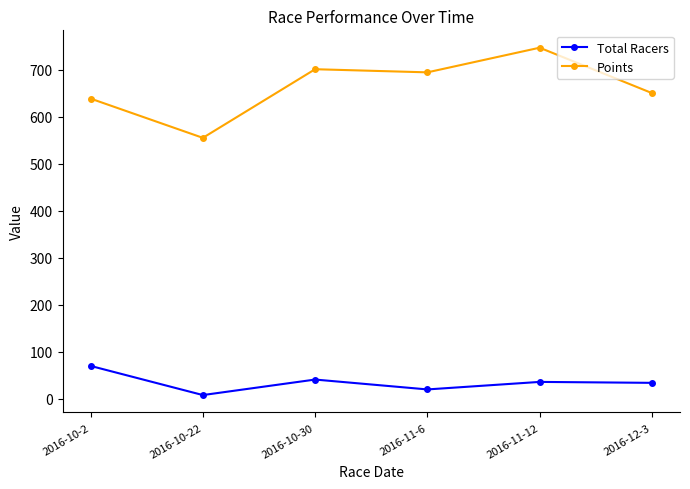

Does the chart have visible grid lines?

No